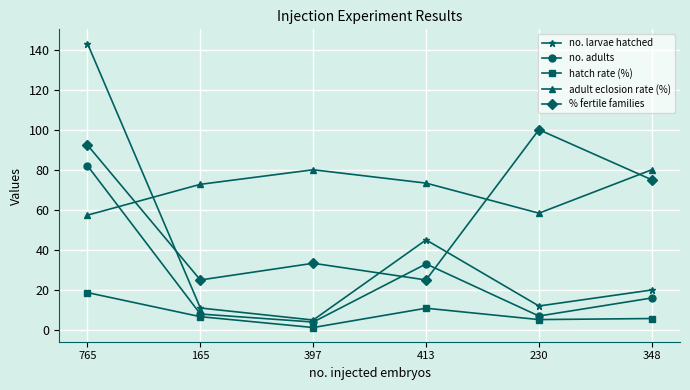

What is the spread (max minus min) of values at 397?

78.7